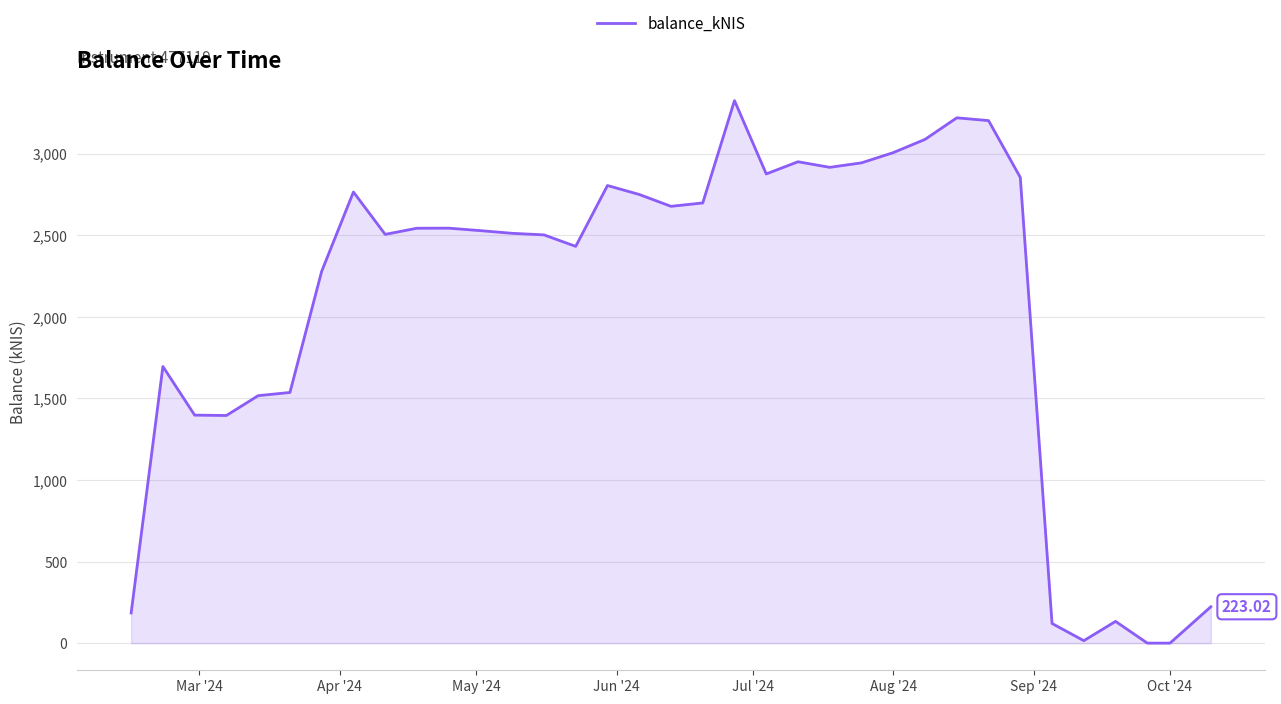

What is the difference between the maximum and minimum values?

3325.1